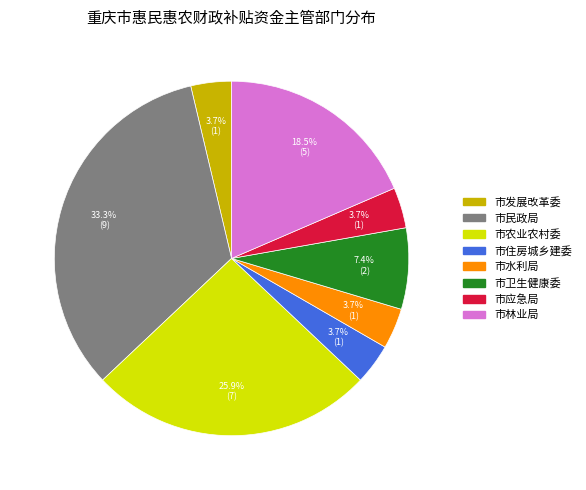

Is there a majority slice in this chart?

No